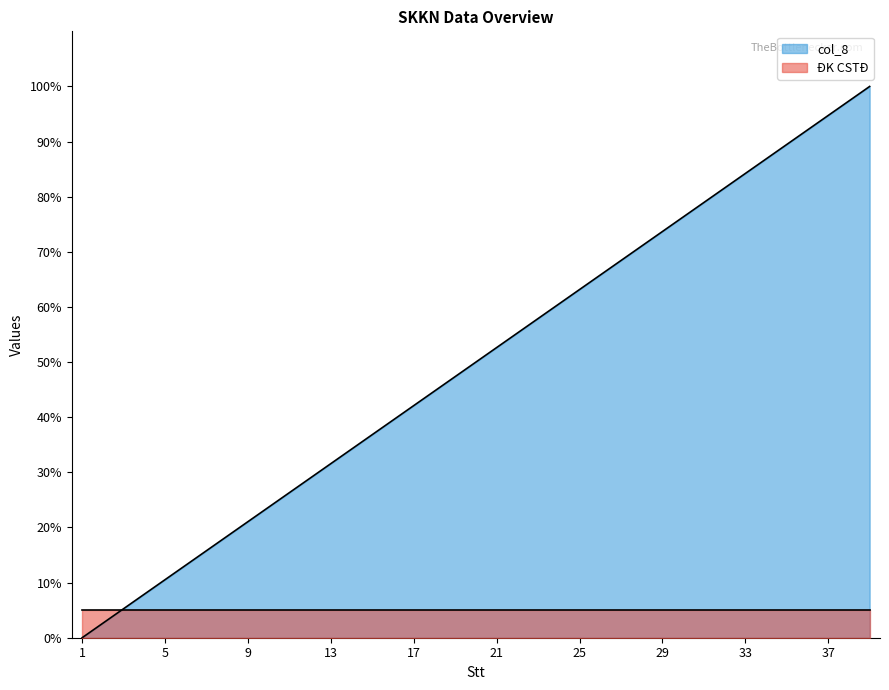

True or false: the data shows 10.3 at 4.

False